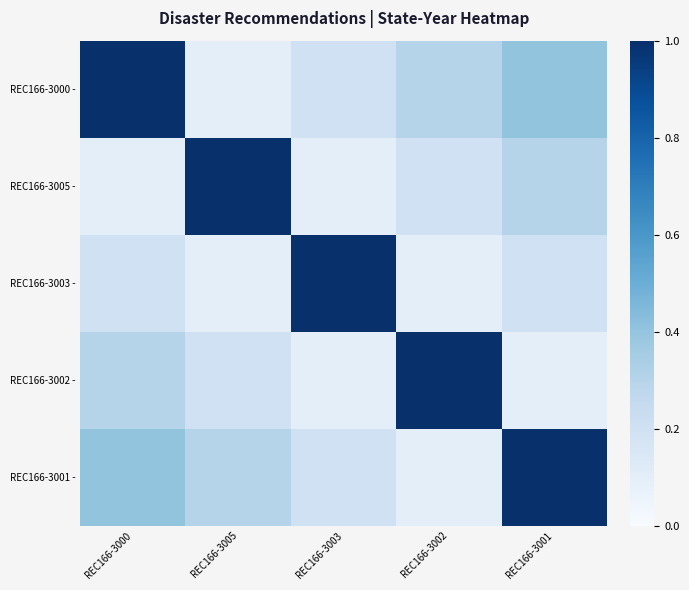

Reading left to right, what are all the values shown in this chart?

REC166-3000 -: REC166-3000=1.0	REC166-3005=0.1	REC166-3003=0.2	REC166-3002=0.3	REC166-3001=0.4
REC166-3005 -: REC166-3000=0.1	REC166-3005=1.0	REC166-3003=0.1	REC166-3002=0.2	REC166-3001=0.3
REC166-3003 -: REC166-3000=0.2	REC166-3005=0.1	REC166-3003=1.0	REC166-3002=0.1	REC166-3001=0.2
REC166-3002 -: REC166-3000=0.3	REC166-3005=0.2	REC166-3003=0.1	REC166-3002=1.0	REC166-3001=0.1
REC166-3001 -: REC166-3000=0.4	REC166-3005=0.3	REC166-3003=0.2	REC166-3002=0.1	REC166-3001=1.0